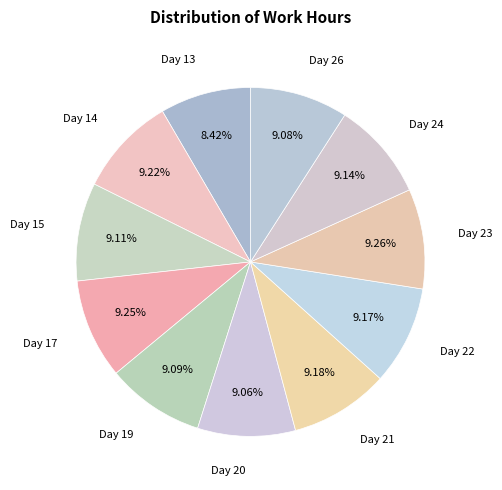

What percentage is the Day 23 slice, to the nearest percent?

9%